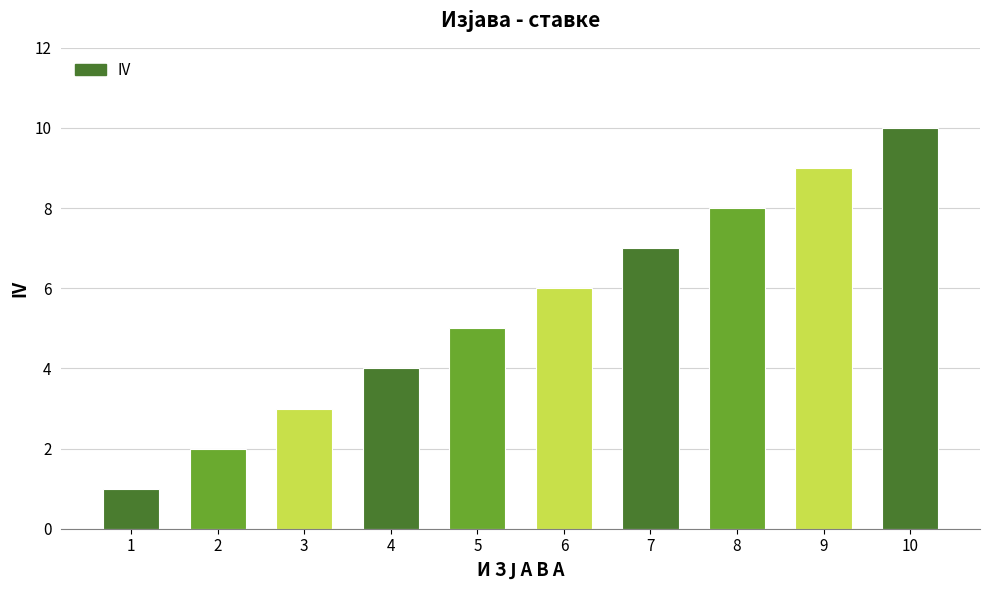

The chart shows a value of 2 at 5. True or false?

False